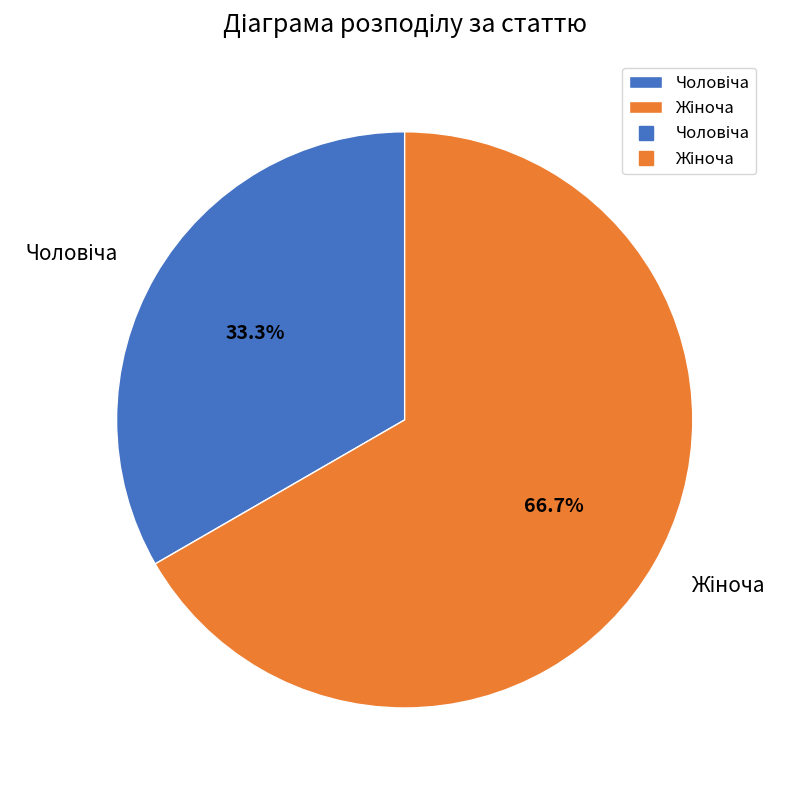

Does any single category account for the majority?

Yes